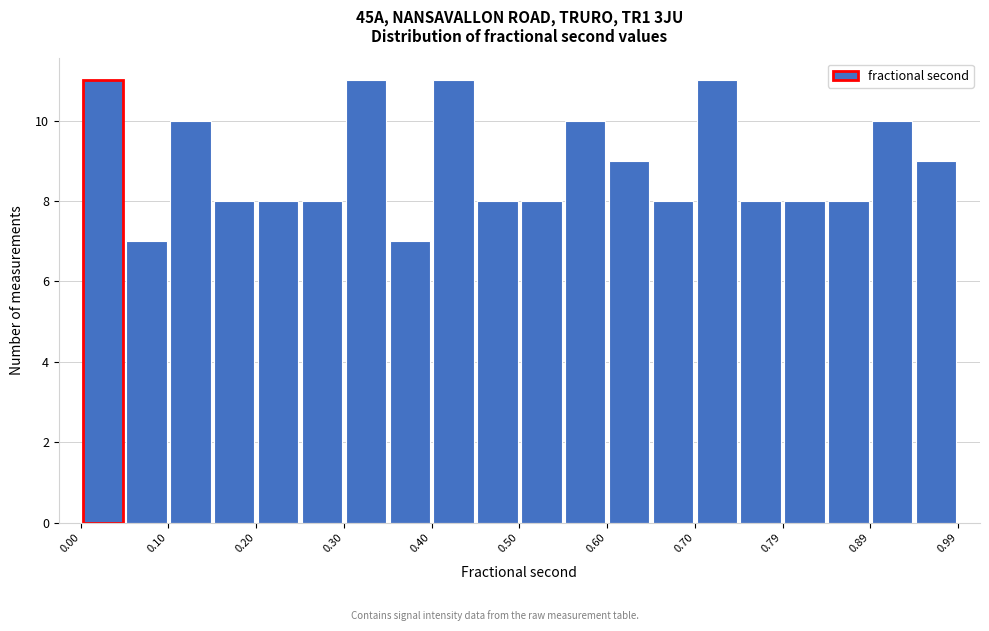

Reading left to right, list every bar in this chart as the range it spans on the x-axis followed by its height. Neither the bar edges nor the heights are printed on the chart, so give them approximately, as read against the axes.

0.00 to 0.05: 11
0.05 to 0.10: 7
0.10 to 0.15: 10
0.15 to 0.20: 8
0.20 to 0.25: 8
0.25 to 0.30: 8
0.30 to 0.35: 11
0.35 to 0.40: 7
0.40 to 0.45: 11
0.45 to 0.50: 8
0.50 to 0.55: 8
0.55 to 0.60: 10
0.60 to 0.65: 9
0.65 to 0.70: 8
0.70 to 0.75: 11
0.75 to 0.79: 8
0.79 to 0.84: 8
0.84 to 0.89: 8
0.89 to 0.94: 10
0.94 to 0.99: 9